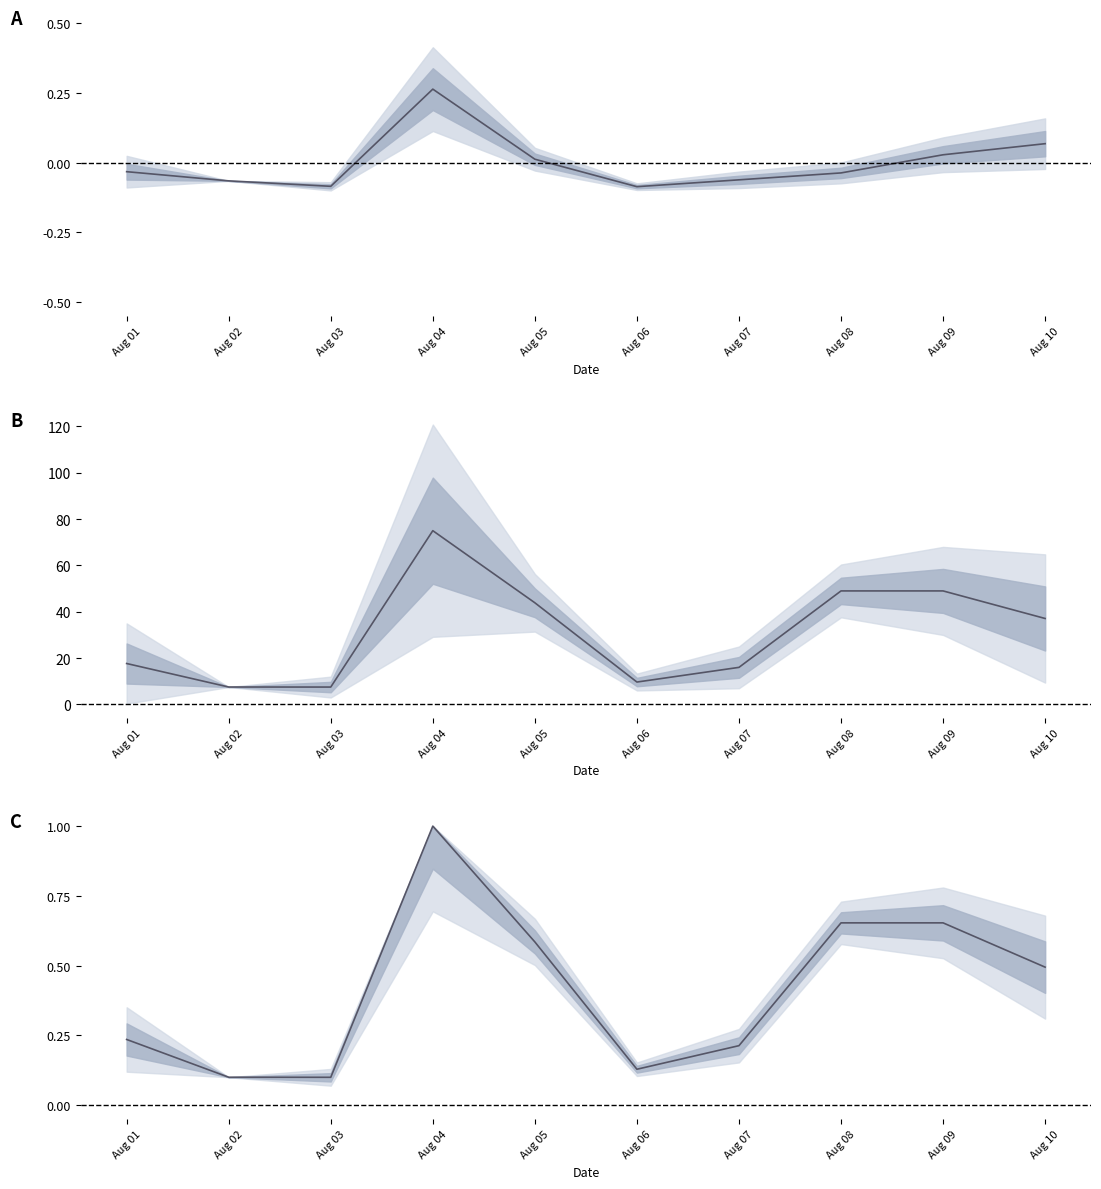

What is the difference between the Mean values at Aug 09 and Aug 06?

0.1